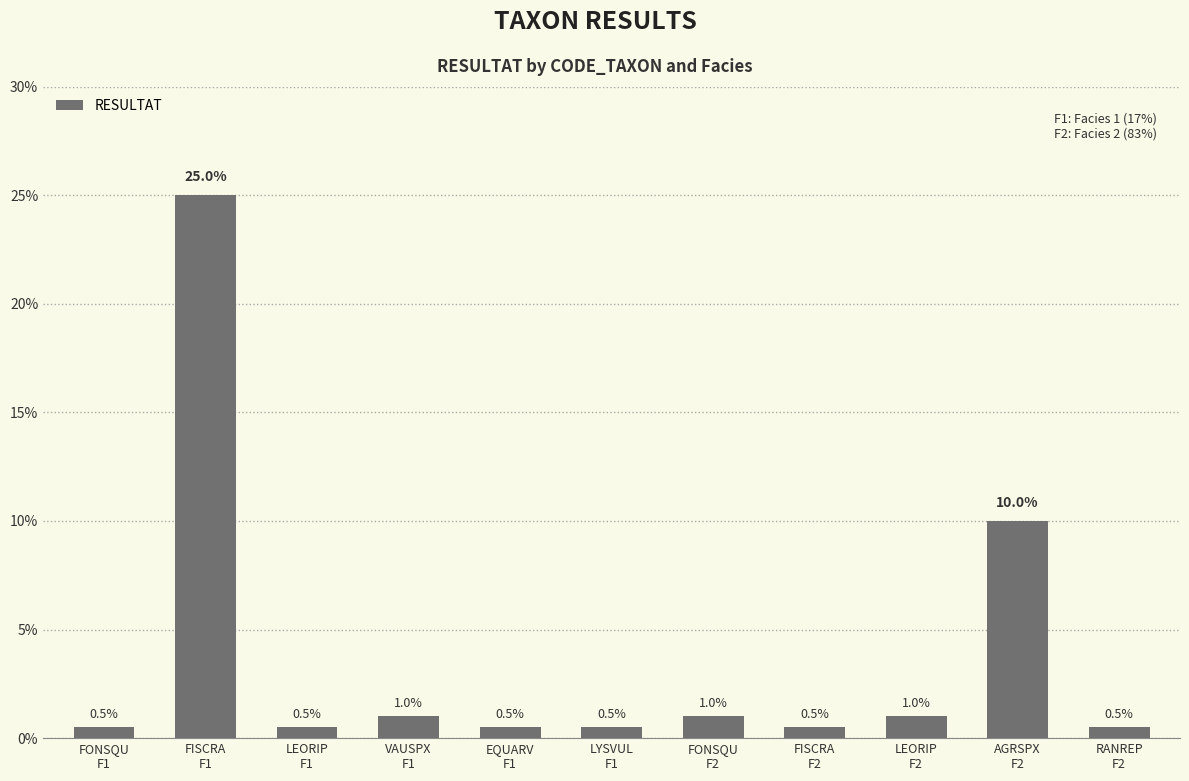

Reading left to right, list all the values displayed in this chart.

0.0	0.2	0.0	0.0	0.0	0.0	0.0	0.0	0.0	0.1	0.0